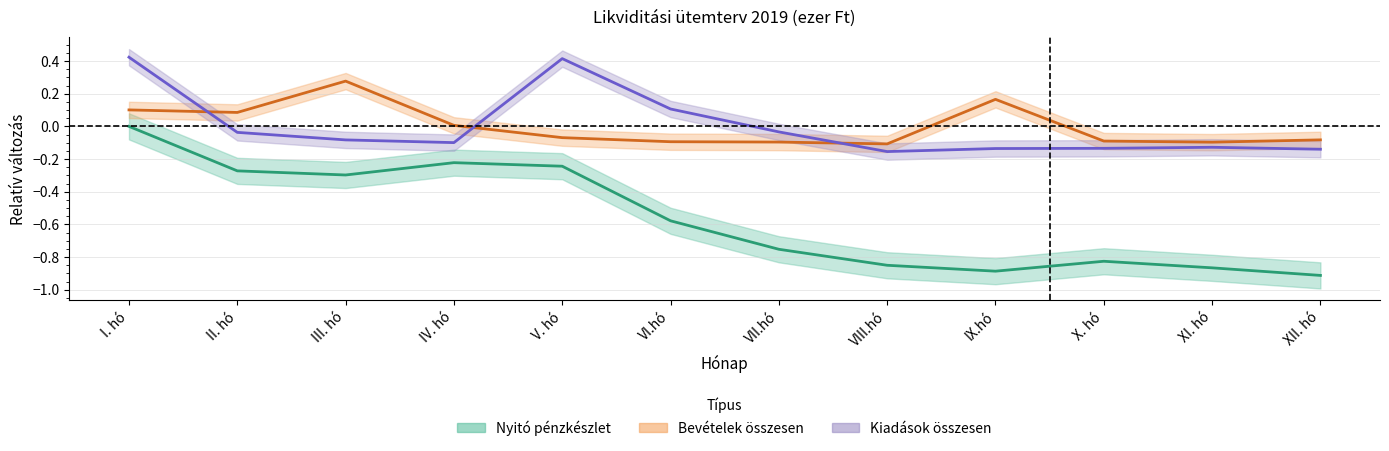

Is it true that Kiadások összesen equals -0.2 at VIII.hó?

True